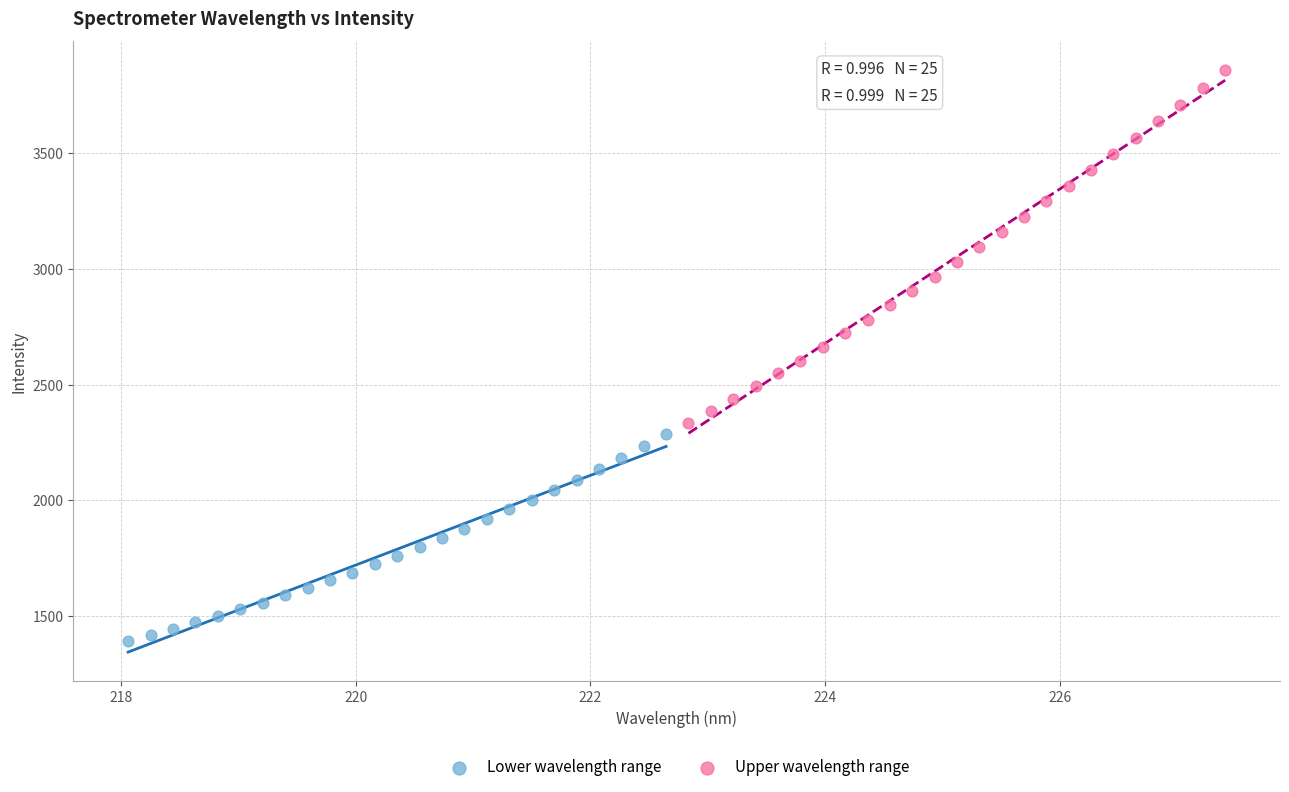

Which series has the largest Y range (max minus min)?

Upper wavelength range